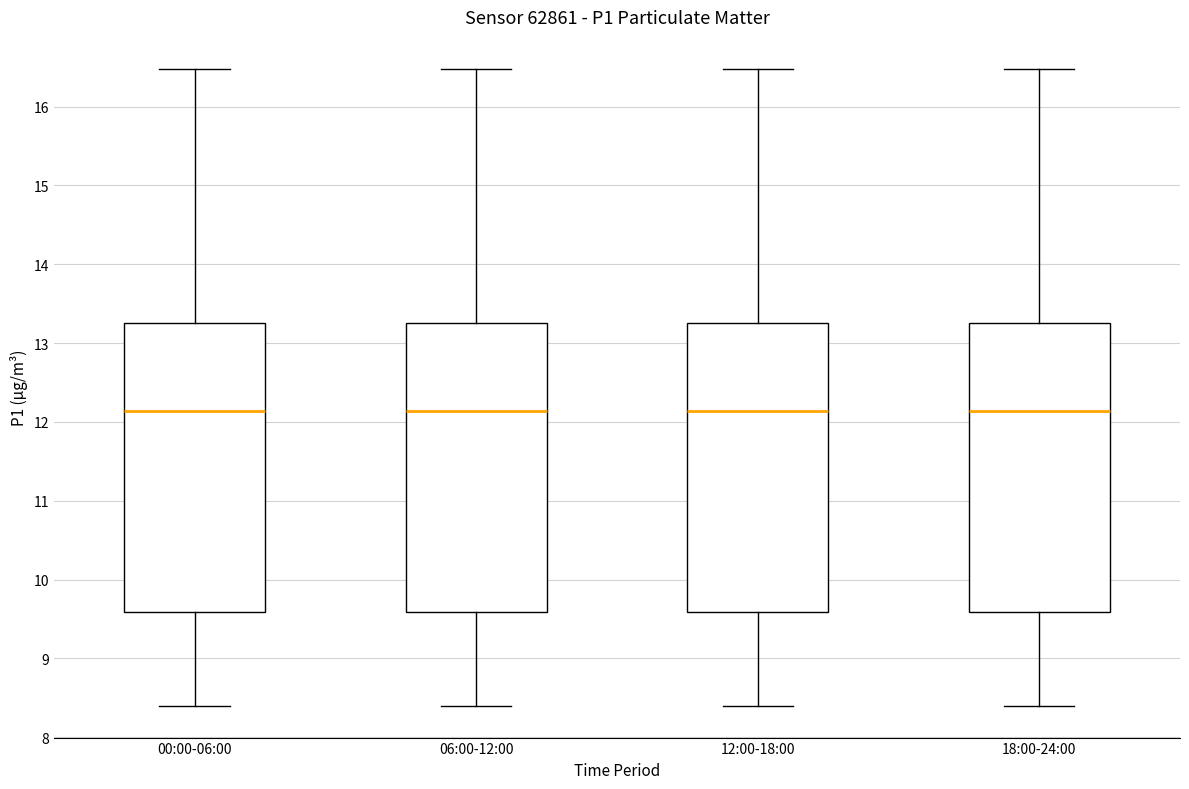

Reading left to right, transcribe this box plot: for each box, give where its median line is, the range the box spans, and where its two whiskers end, as read against the y-axis. The values are not printed on the chart, so give them approximately, as read against the axis.

00:00-06:00: median 12.1, box 9.6 to 13.3, whiskers 8.4 to 16.5
06:00-12:00: median 12.1, box 9.6 to 13.3, whiskers 8.4 to 16.5
12:00-18:00: median 12.1, box 9.6 to 13.3, whiskers 8.4 to 16.5
18:00-24:00: median 12.1, box 9.6 to 13.3, whiskers 8.4 to 16.5